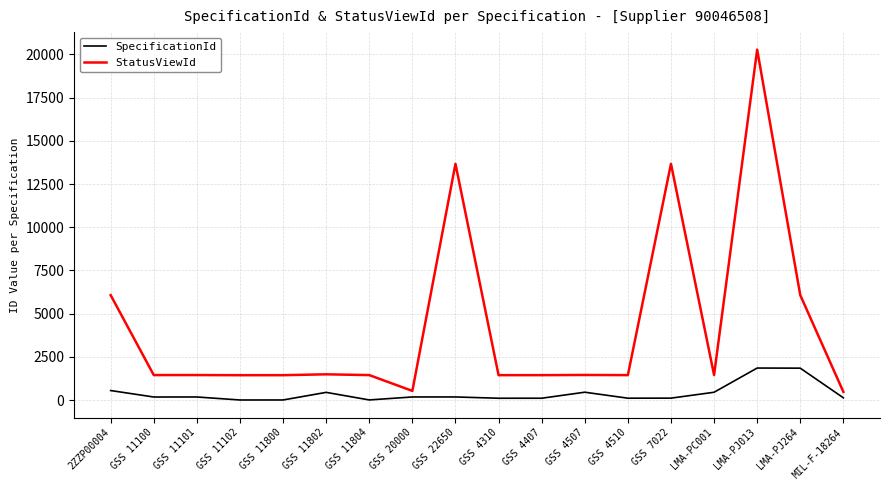

Does the chart display data point markers on the line(s)?

No